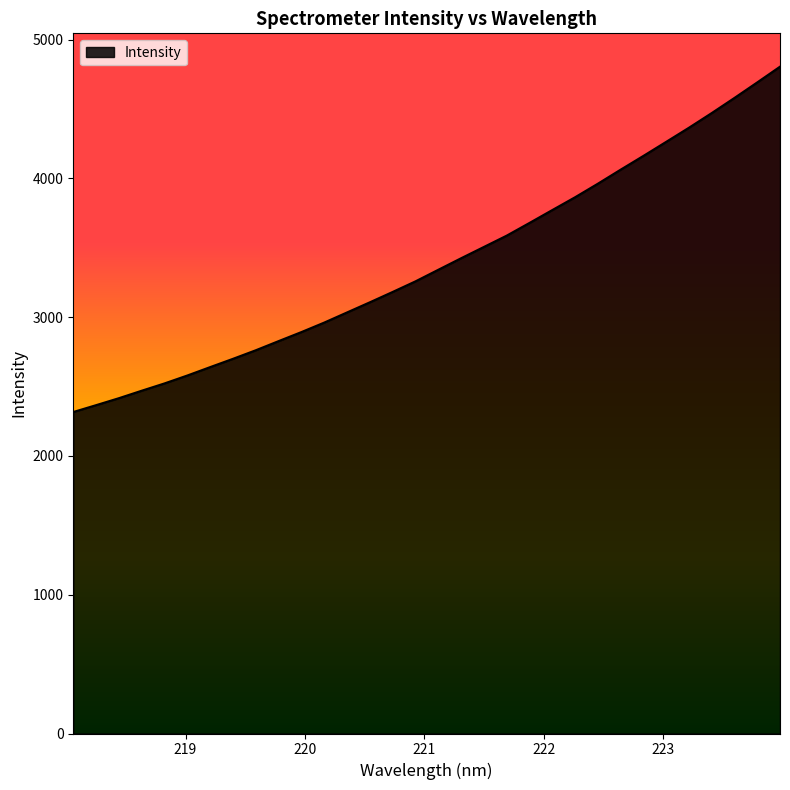

What is the maximum value shown in the chart?

4805.1